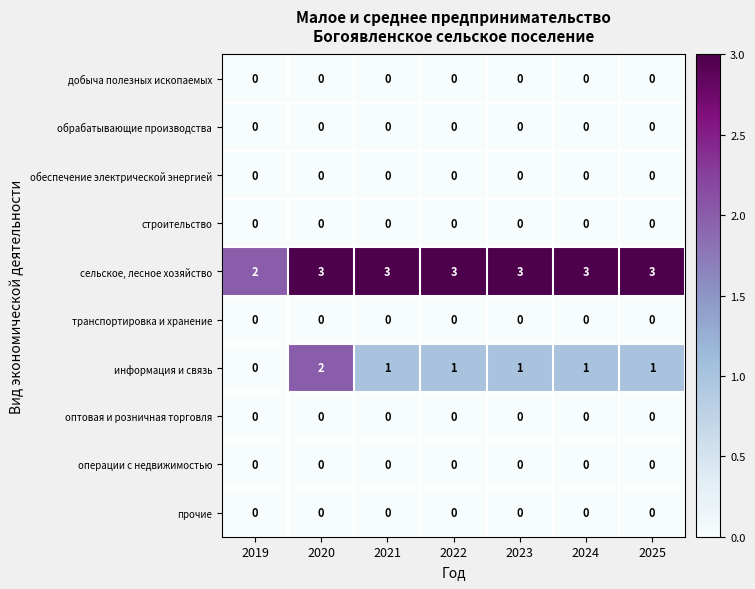

Which series has the widest spread of values?

информация и связь